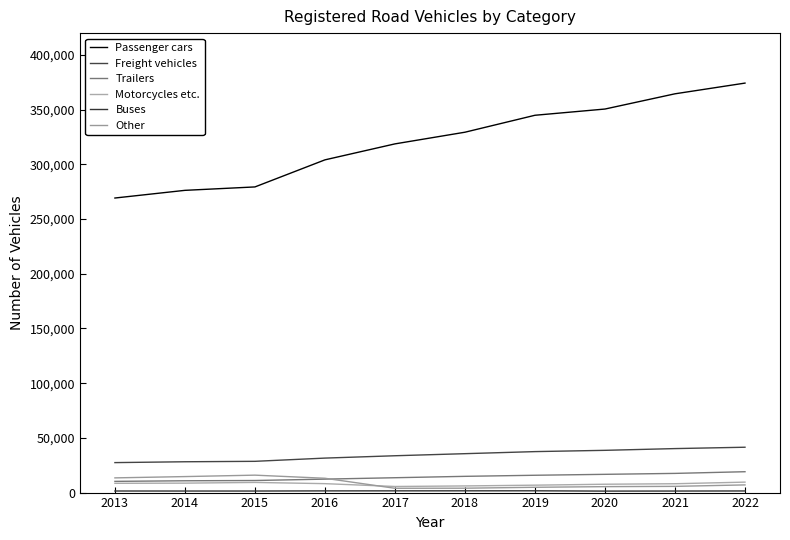

Rank the series at 2022 from lowest to highest value.

Buses, Other, Motorcycles etc., Trailers, Freight vehicles, Passenger cars